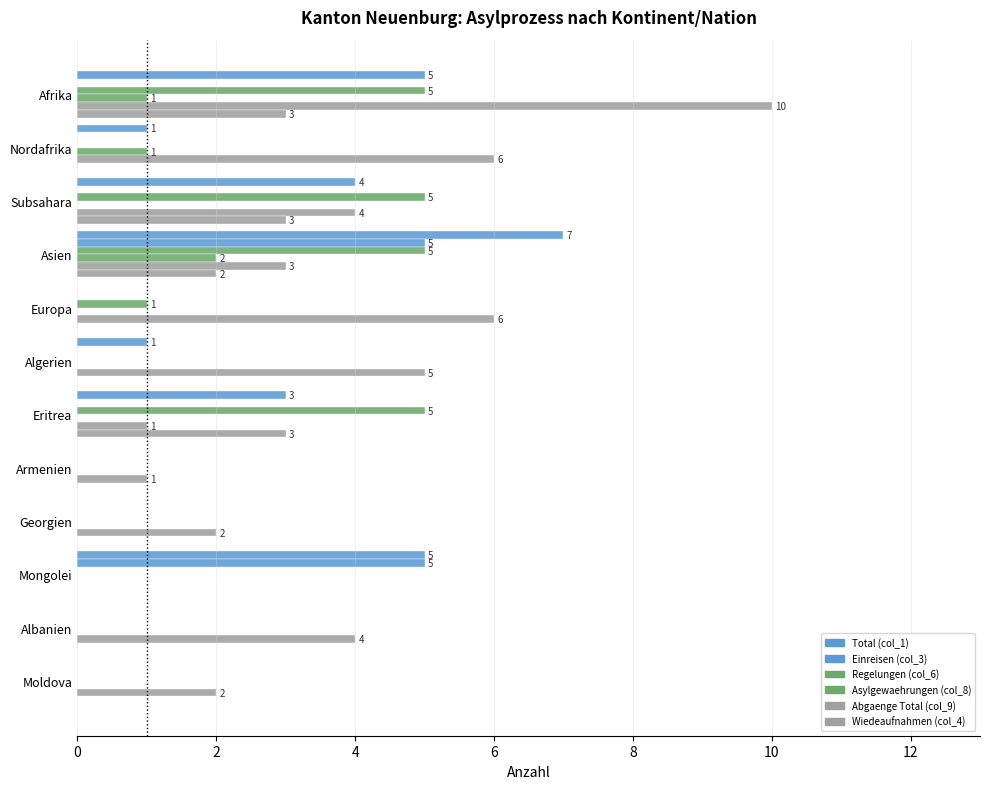

Count the number of categories in the chart.

12